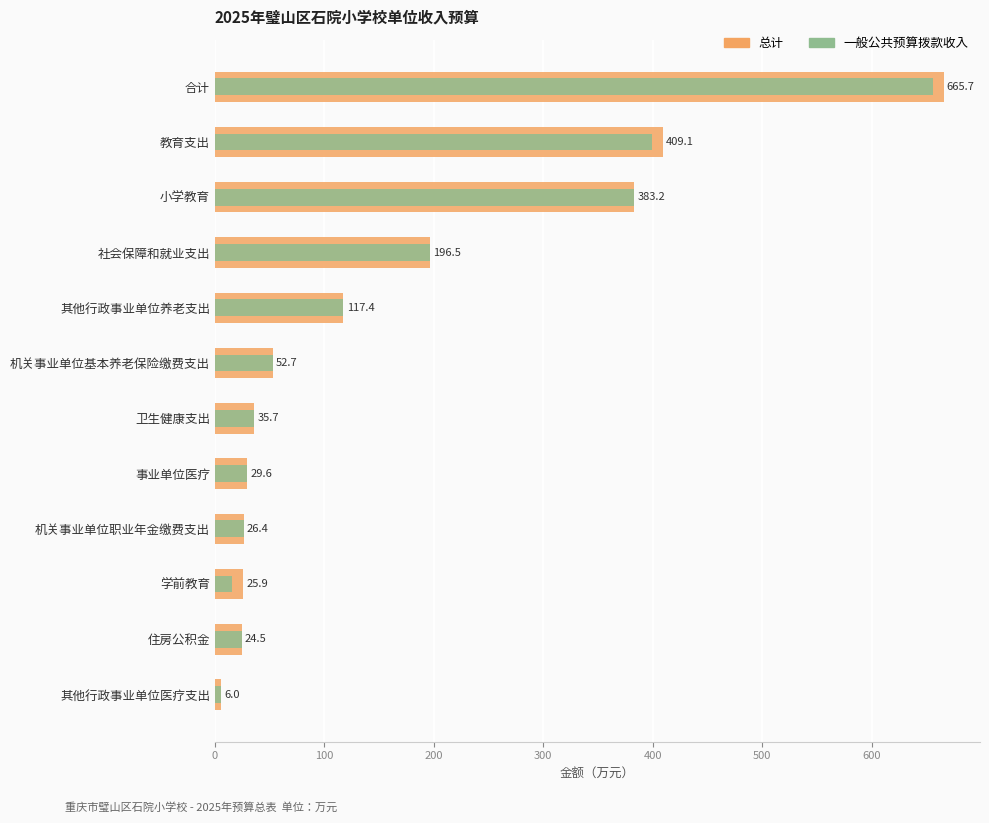

How many data points in 一般公共预算拨款收入 are above 52?

6